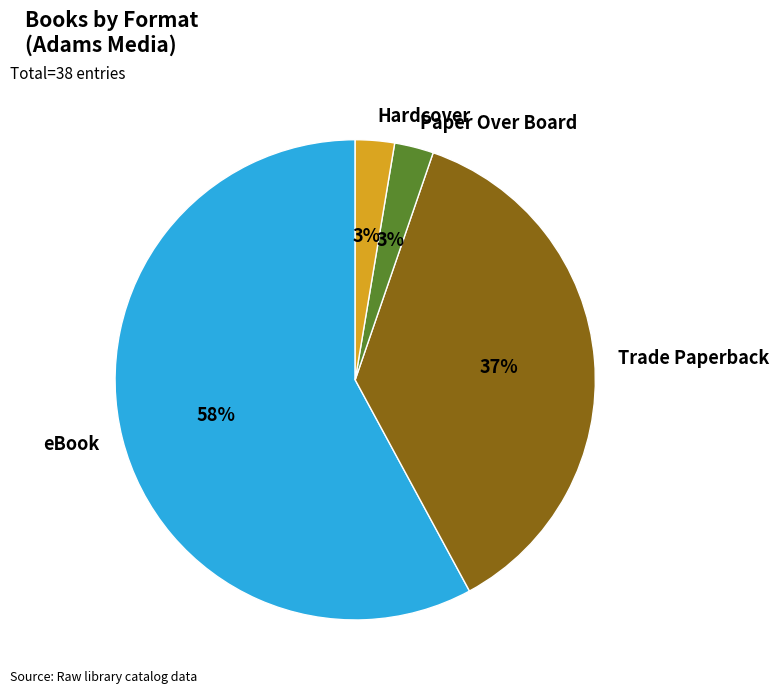

How many segments does this pie chart have?

4